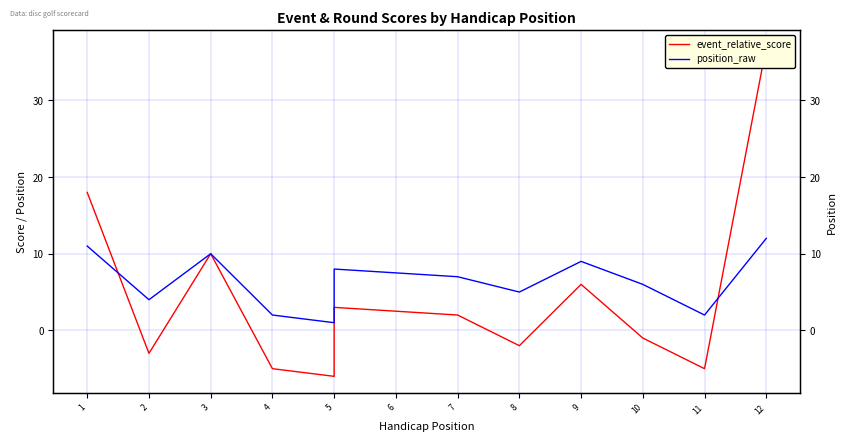

What is the difference between the position_raw values at 12 and 5?

11